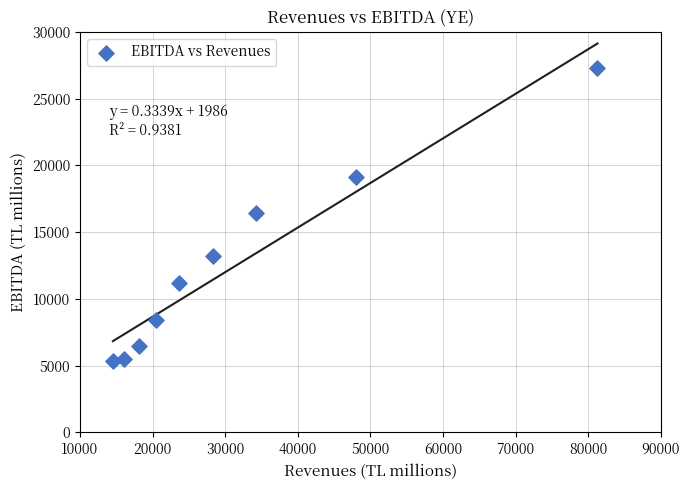

What is the range of X values (max minus min)?

66748